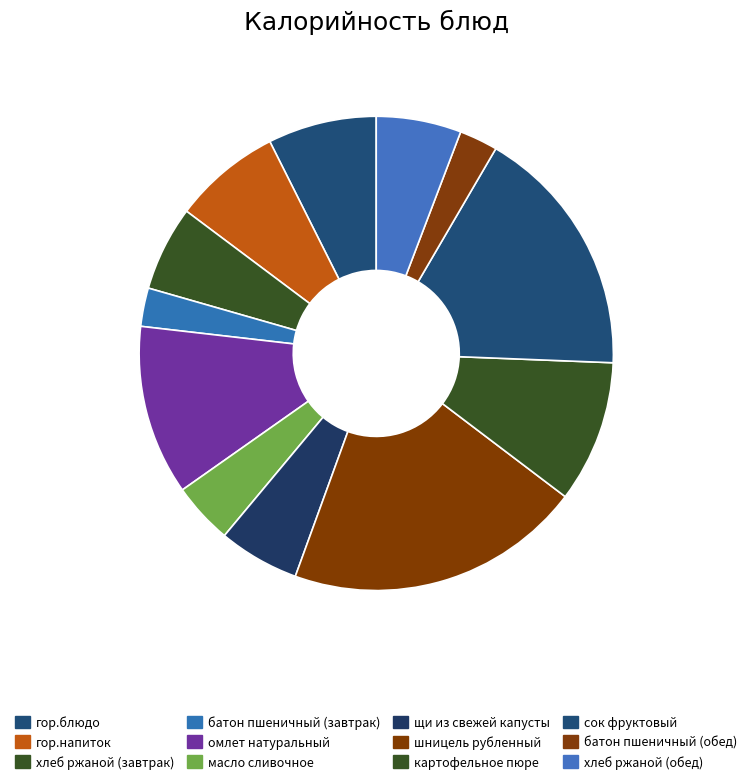

To the nearest percent, what is the average slice percentage?

8%